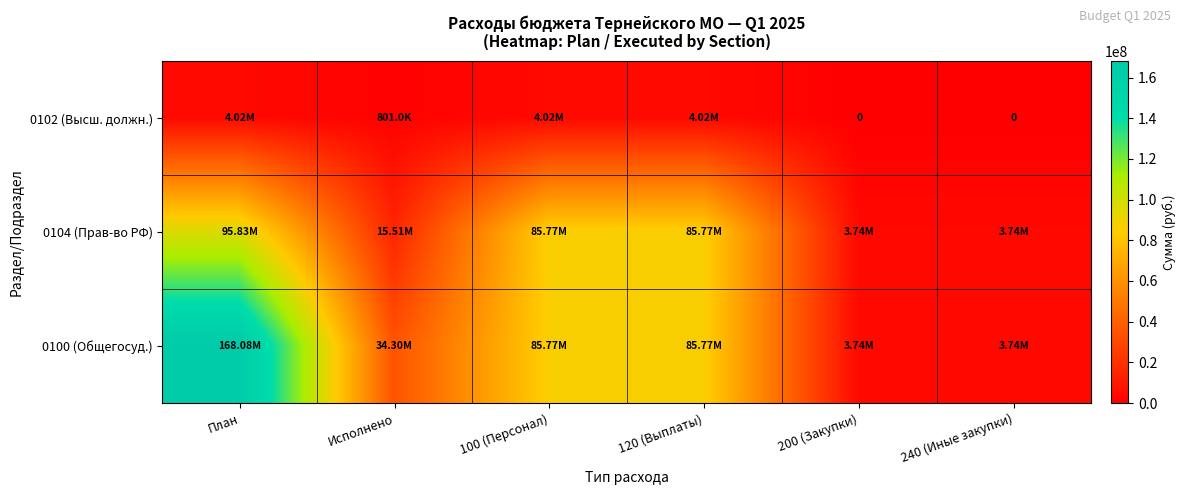

List the series in order of their overall mean, highest first.

0100 (Общегосуд.), 0104 (Прав-во РФ), 0102 (Высш. должн.)